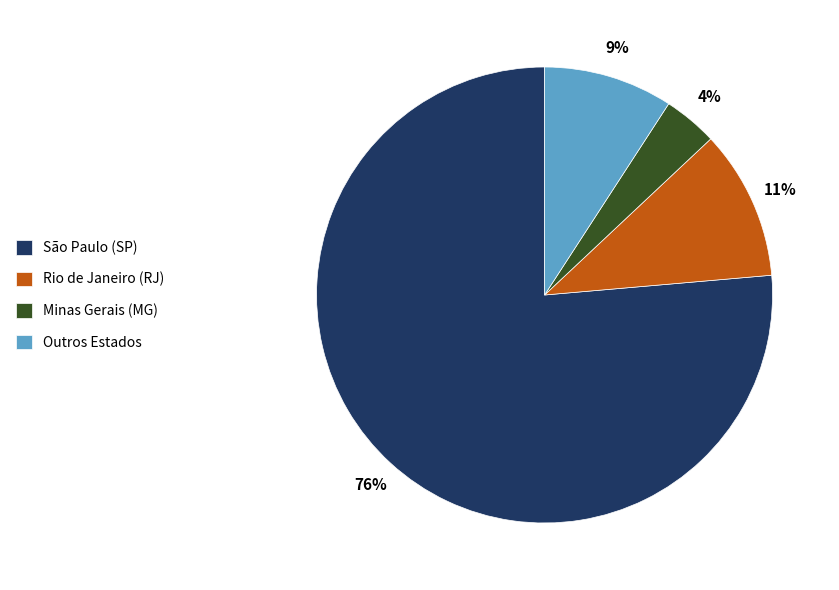

To the nearest percent, what is the combined percentage of São Paulo (SP) and Rio de Janeiro (RJ)?

87%